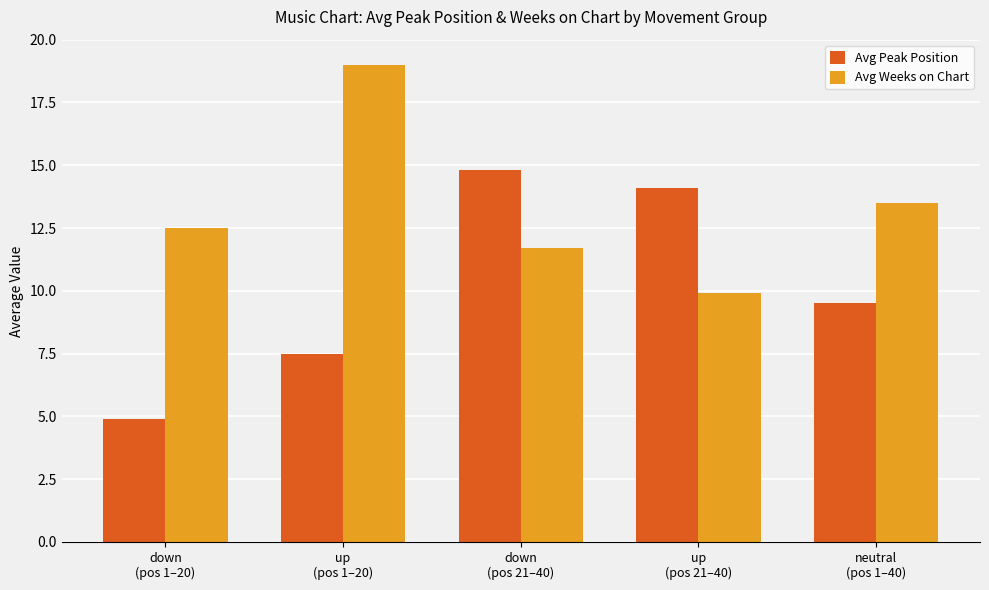

At which label is Avg Peak Position closest to 9?

neutral
(pos 1–40)